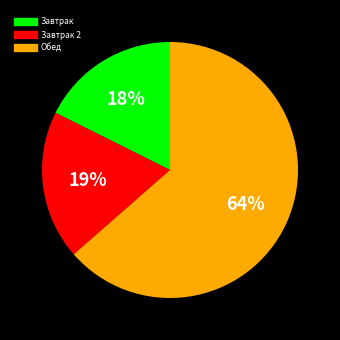

Does any single category account for the majority?

Yes